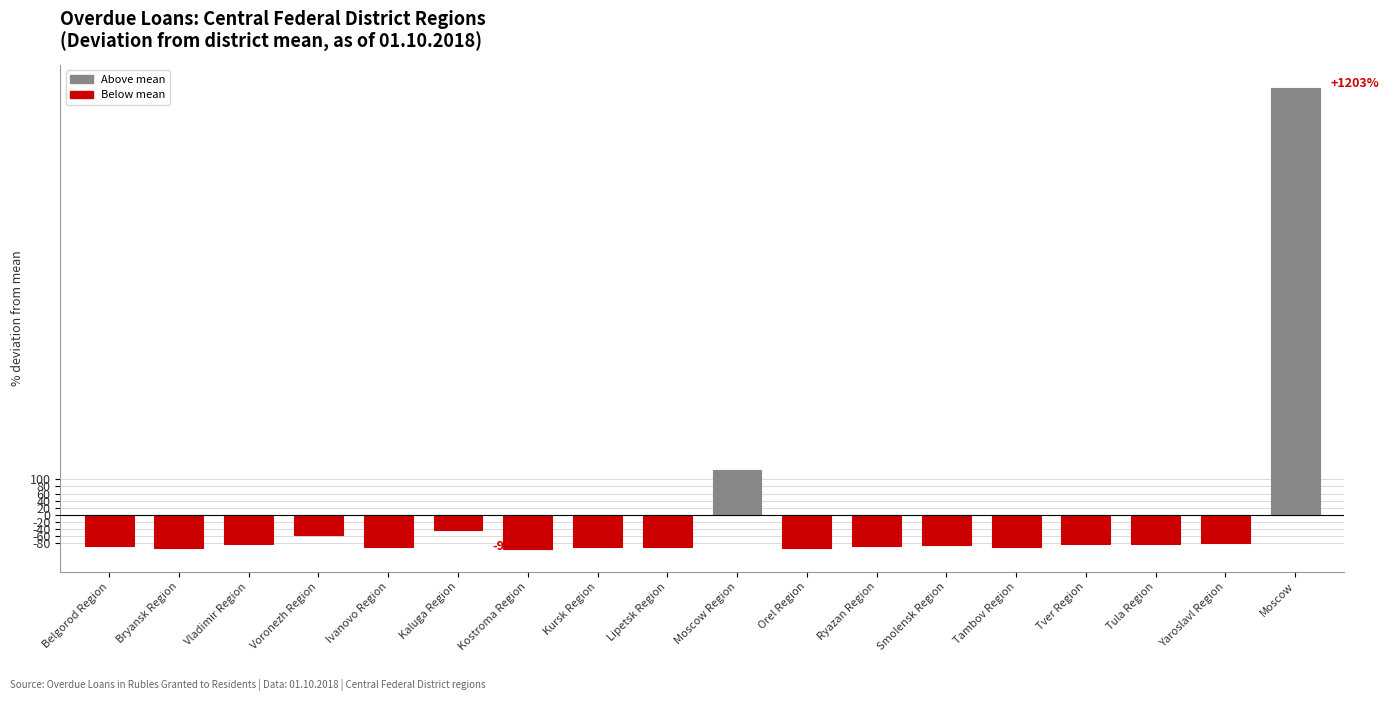

What is the value of the 11th bar from the left?

-93.9